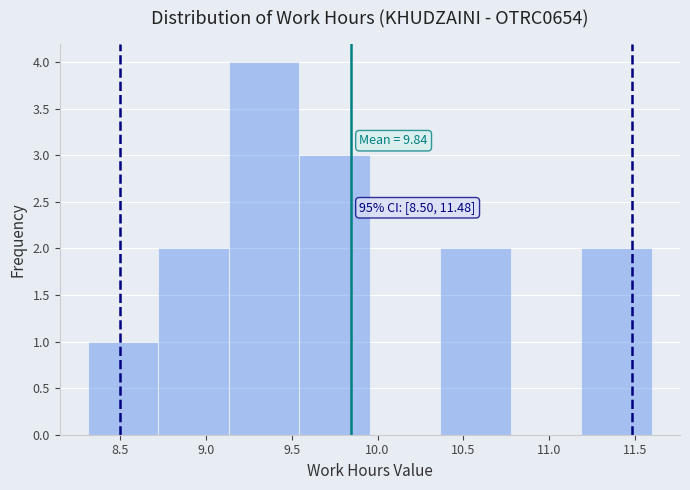

Over which range of the x-axis is the bar tallest?

9.15 to 9.55